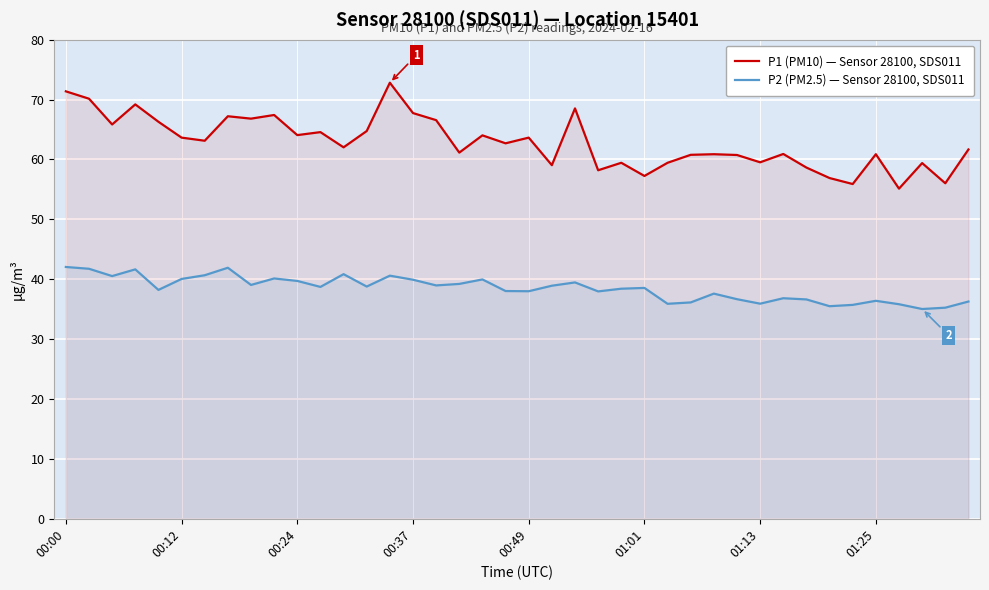

What is the value of the P1 (PM10) — Sensor 28100, SDS011 point at the 26th from the left?

57.2